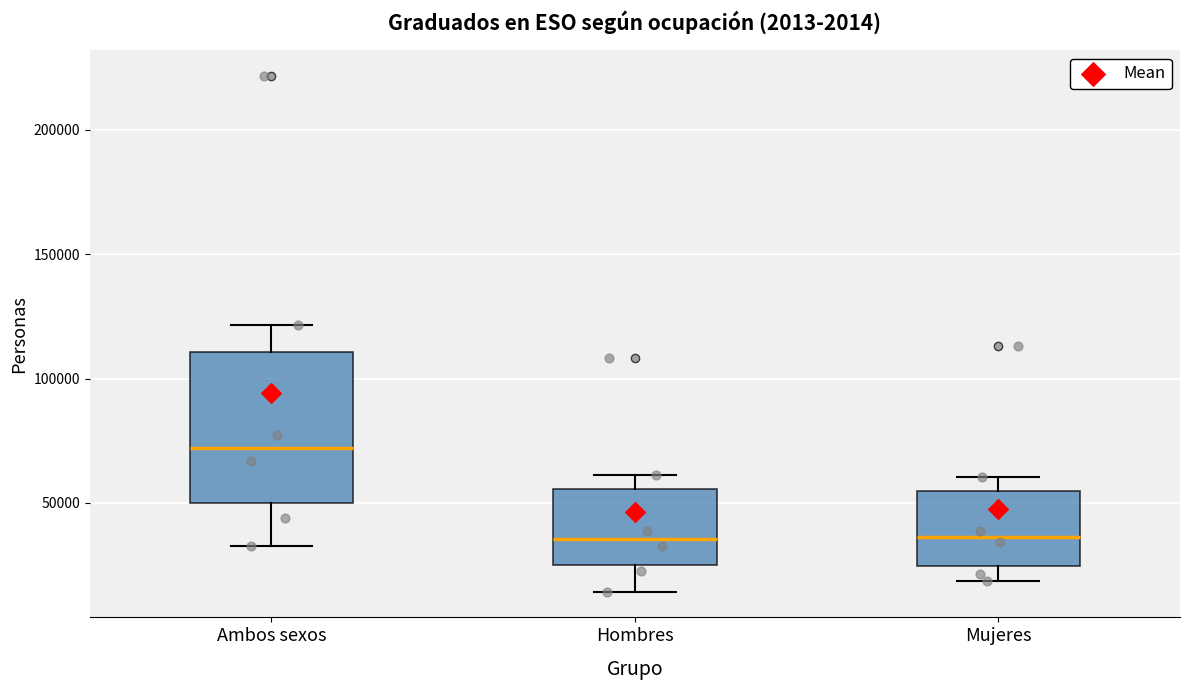

Where does the lower whisker of the box for Ambos sexos end on the y-axis? The values are not printed on the chart, so give them approximately, as read against the axis.

35000